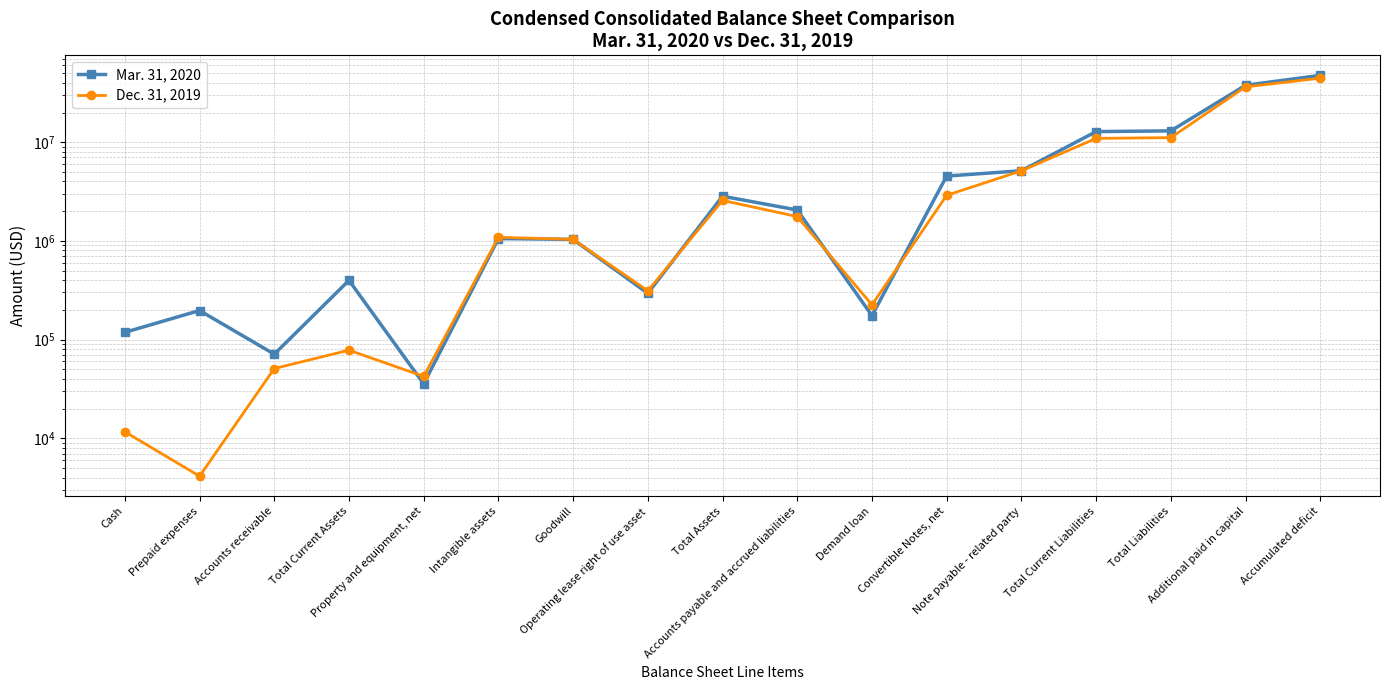

What is the difference between the maximum and minimum values in the Mar. 31, 2020 series?

47530836